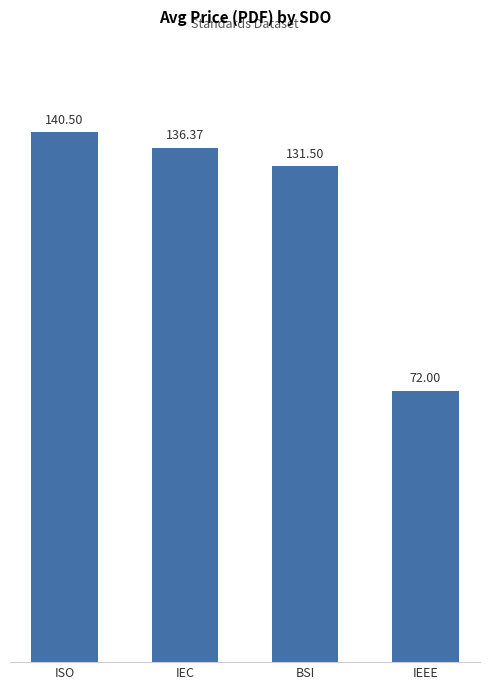

What is the approximate value at IEC?

136.4